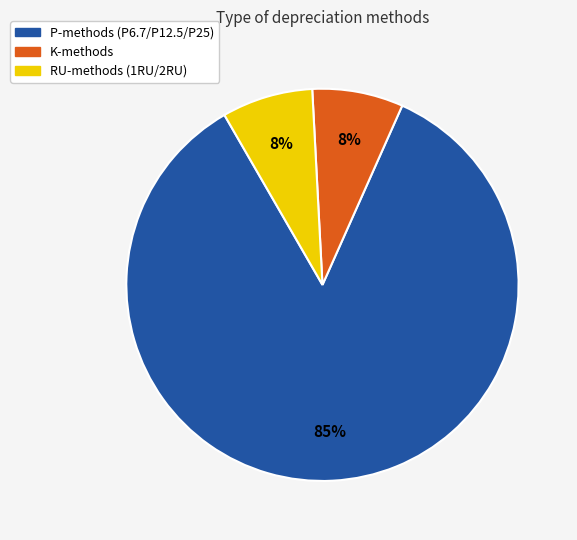

Do RU-methods (1RU/2RU) and P-methods (P6.7/P12.5/P25) together represent more than half of the pie?

Yes